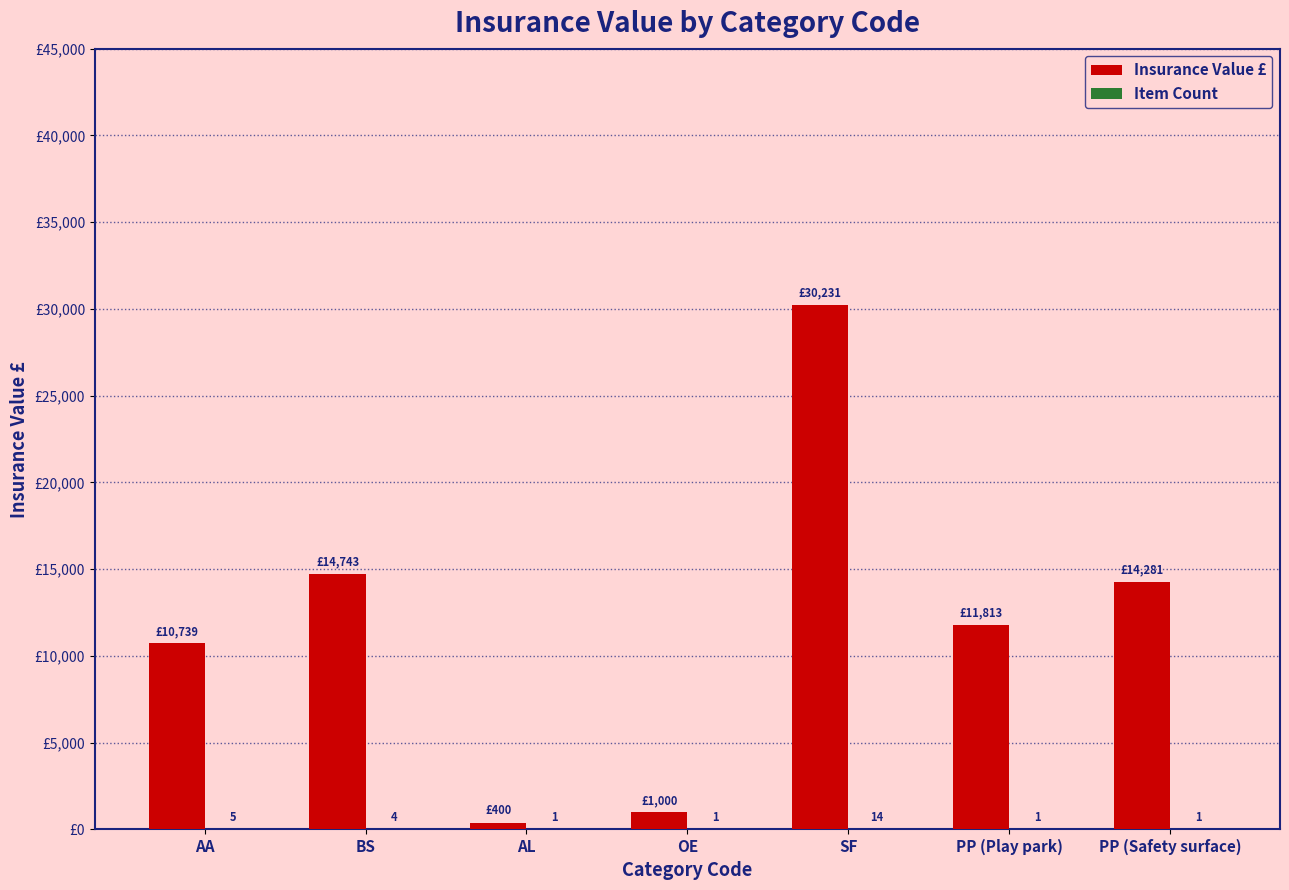

Which series changed the most between AA and PP (Play park)?

Insurance Value £